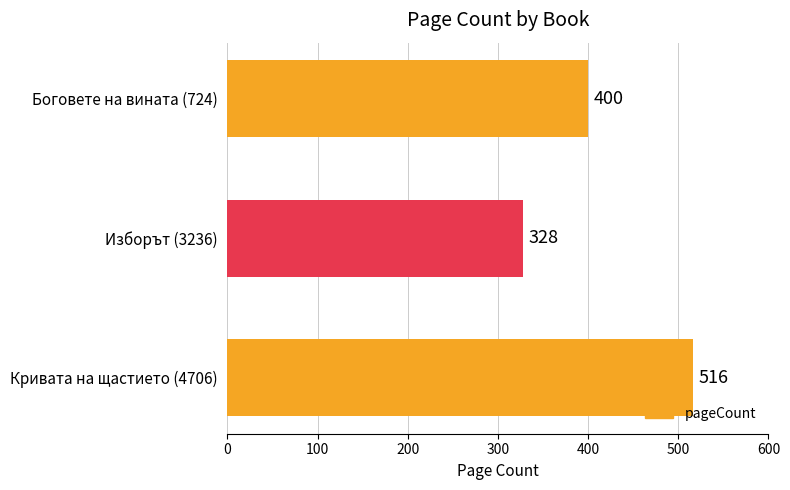

What is the greatest value displayed?

516